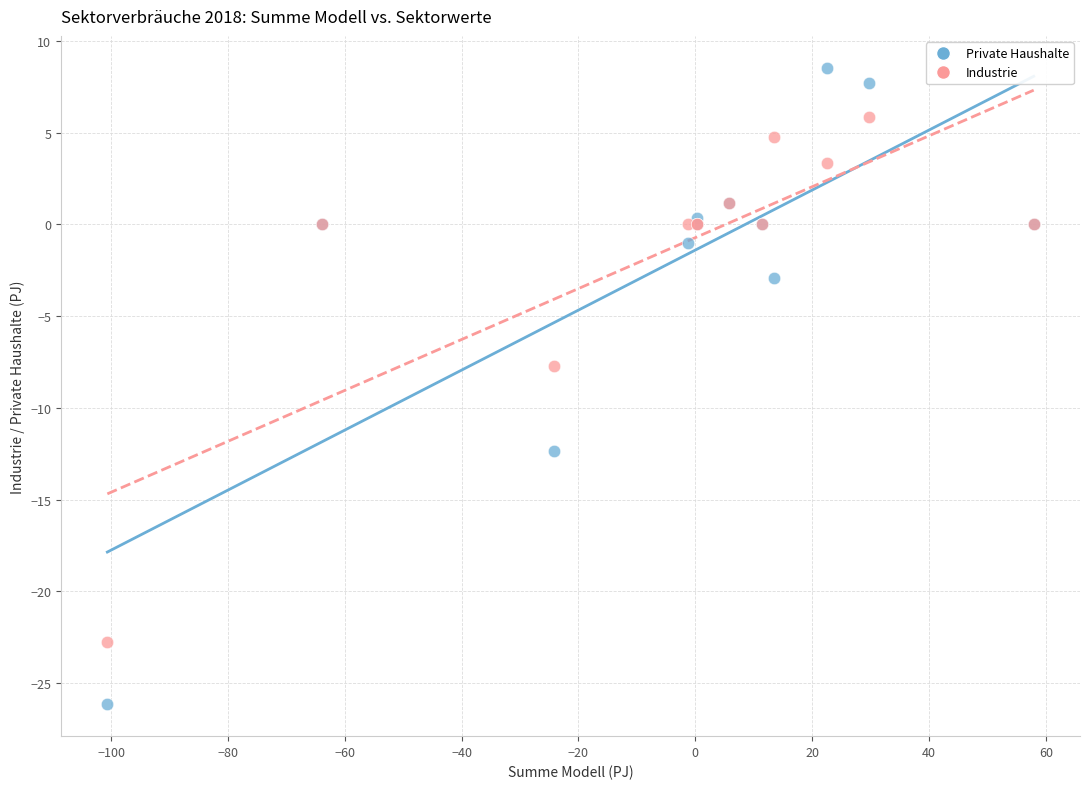

Which series reaches the minimum Y coordinate?

Private Haushalte